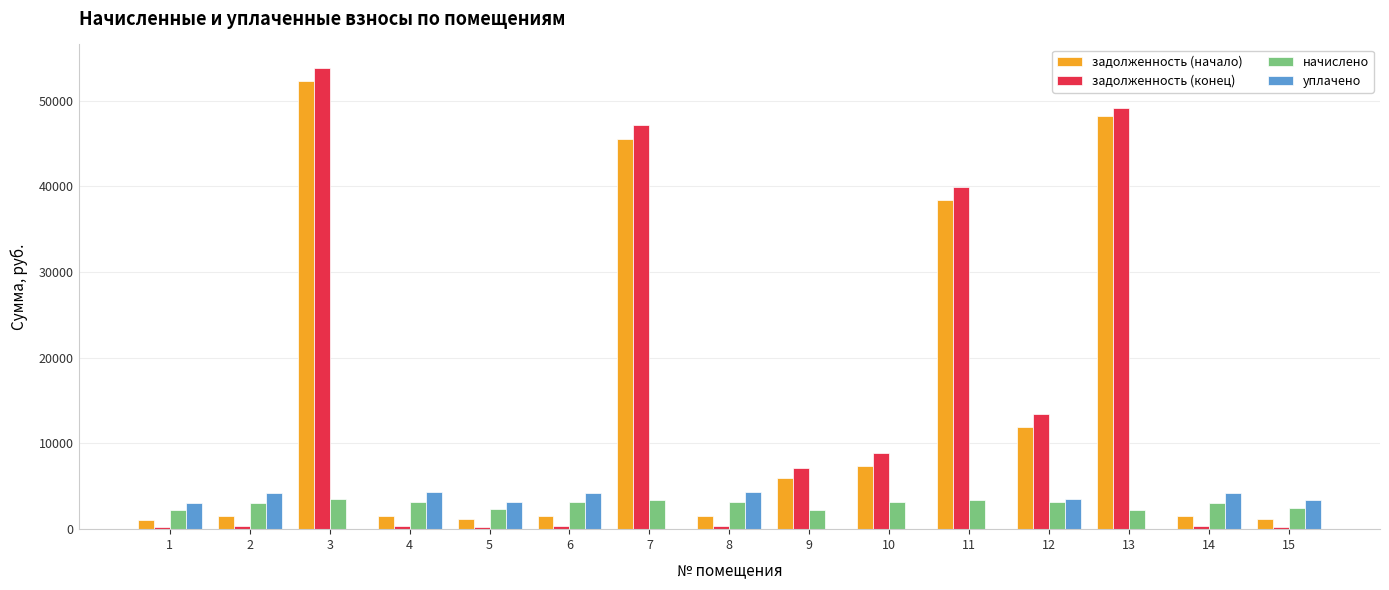

Which series changed the most between 7 and 11?

задолженность (начало)